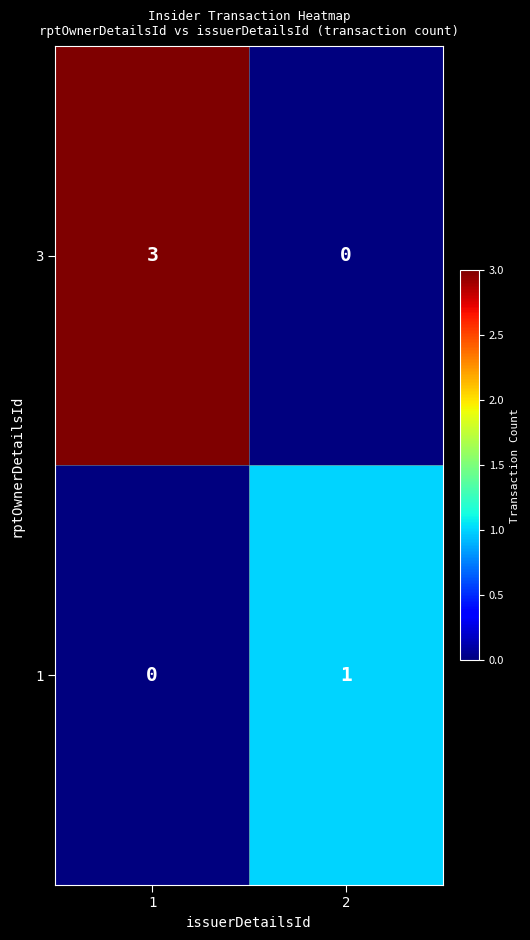

Which series changed the most between 1 and 2?

3